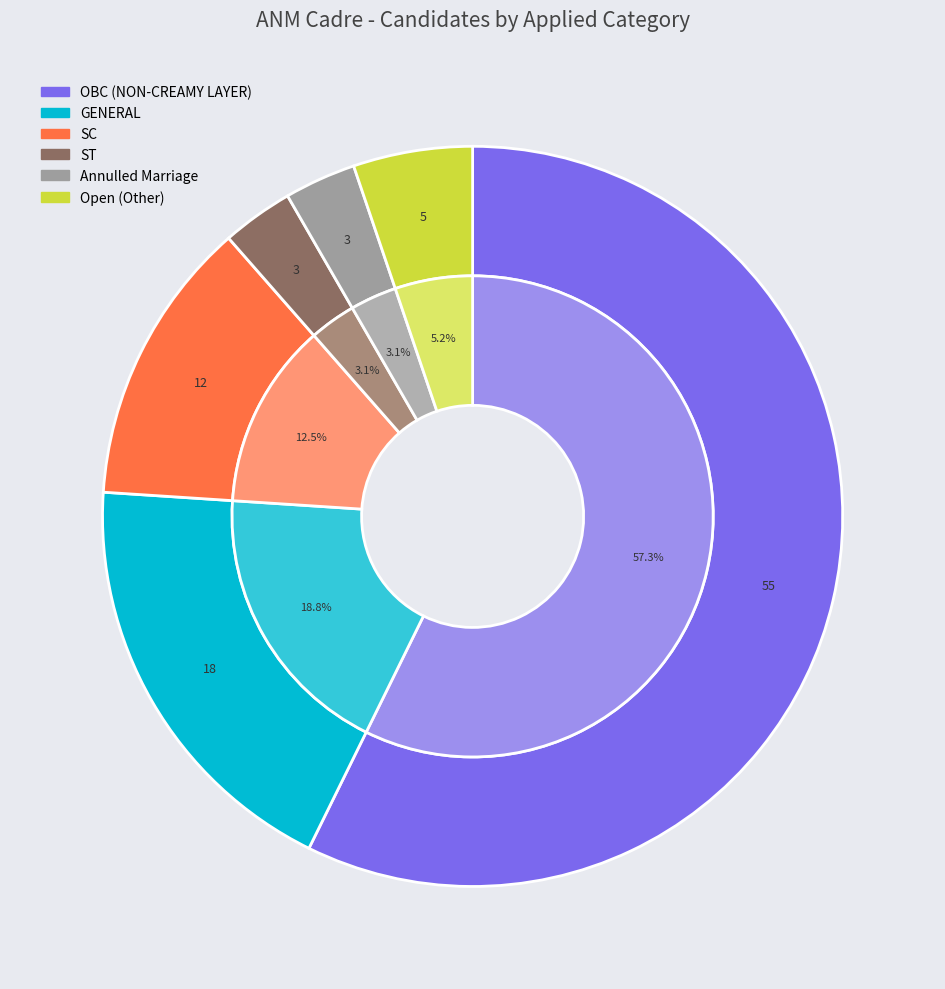

Combined, what portion of the pie is Annulled Marriage and SC?

15.6%